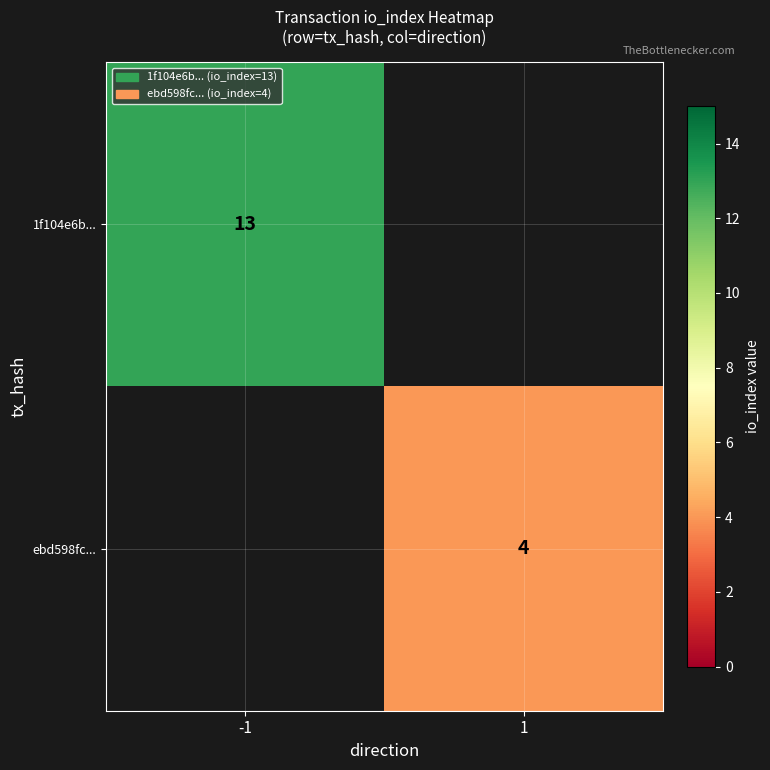

The value of 1f104e6b... at -1 is 18. True or false?

False